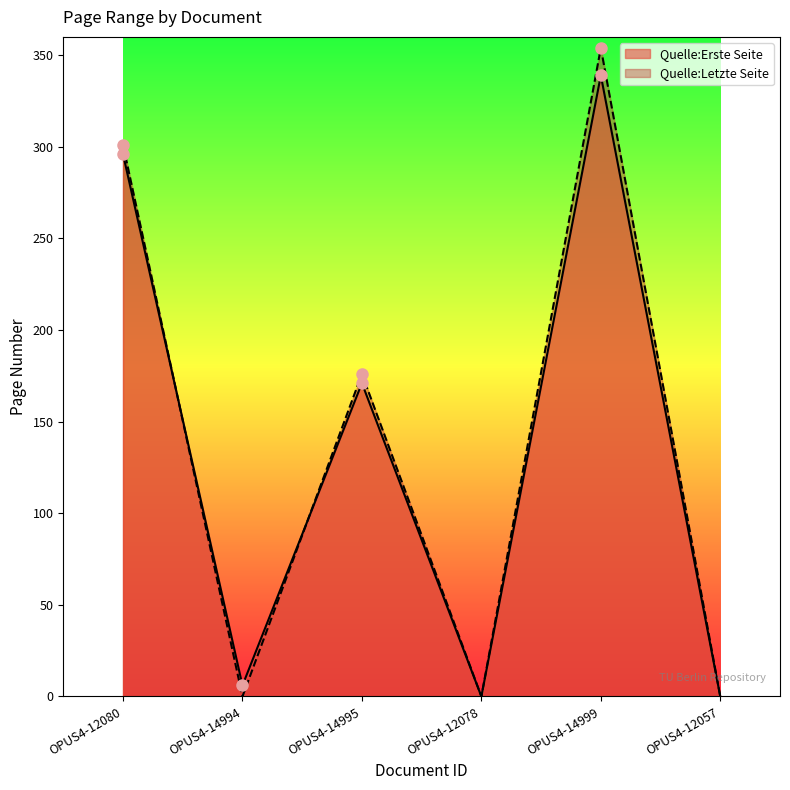

Where is the first local maximum for Quelle:Letzte Seite?

OPUS4-14995